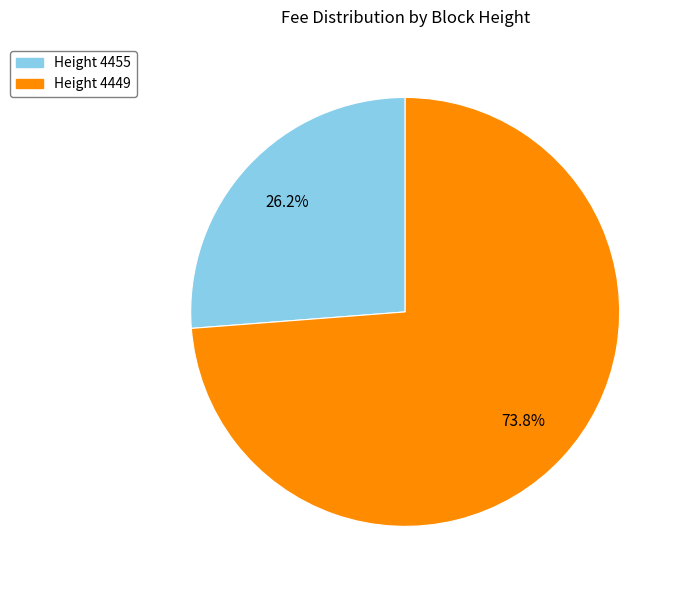

Does any single category account for the majority?

Yes